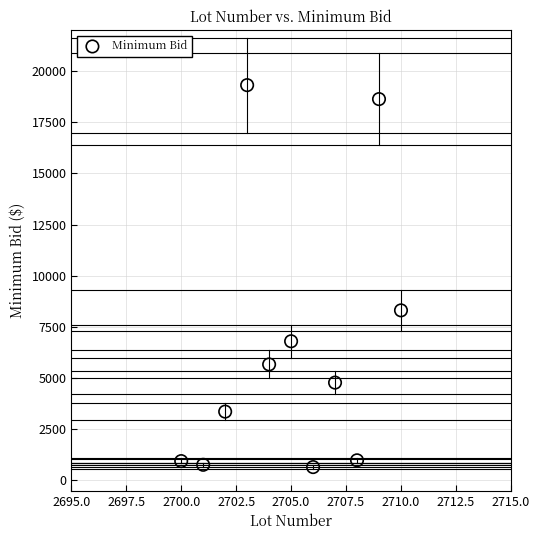

What is the average X value?

2705.0